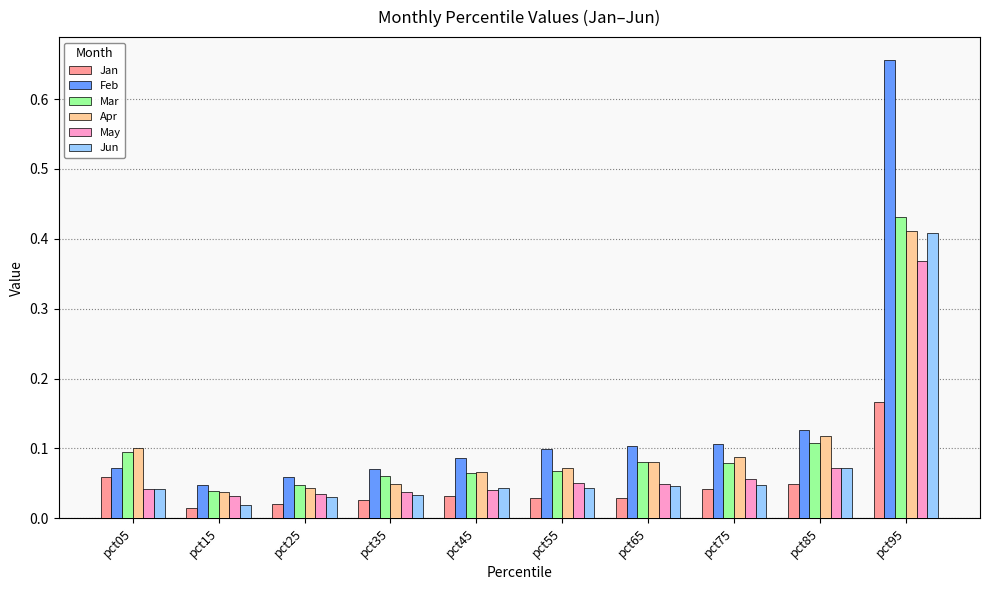

Which series changed the most between pct15 and pct65?

Feb